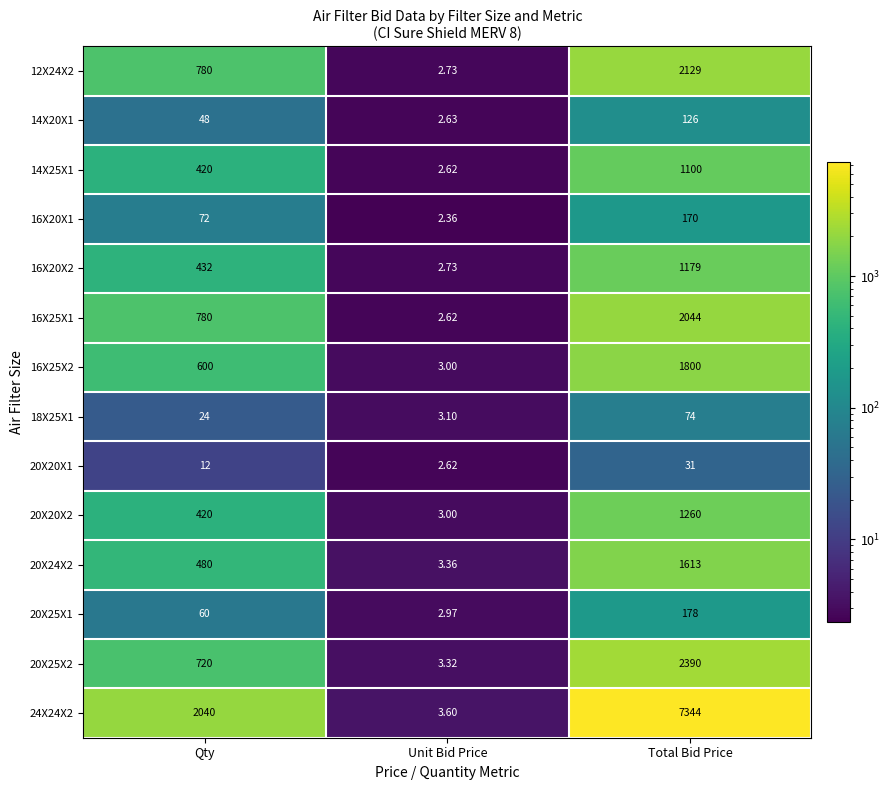

Rank the categories by 20X20X1 value from highest to lowest.

Total Bid Price, Qty, Unit Bid Price